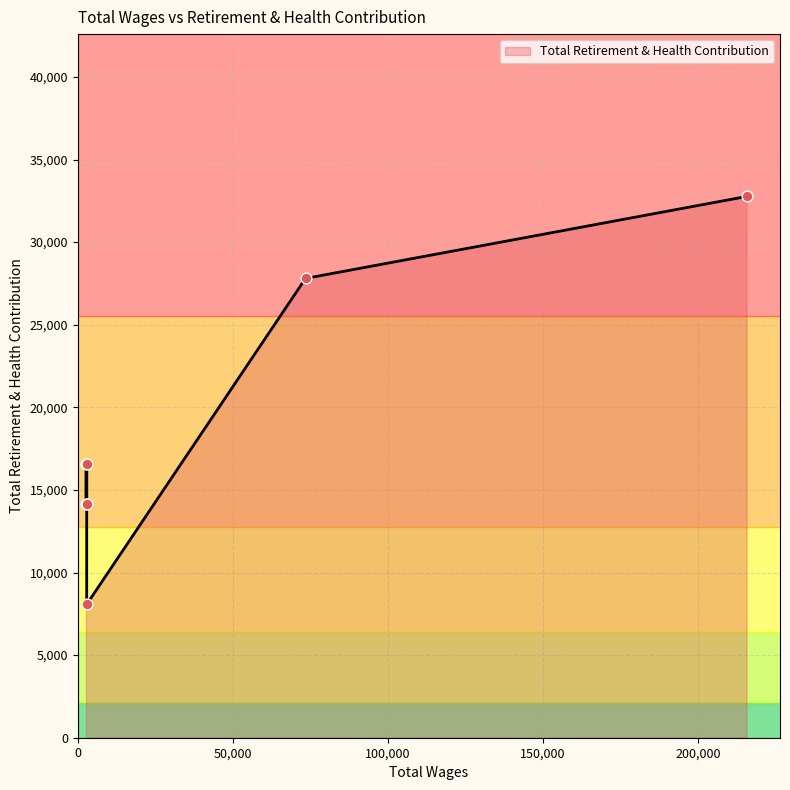

What is the change in value from 2880.0 to 2640.0?

+8483